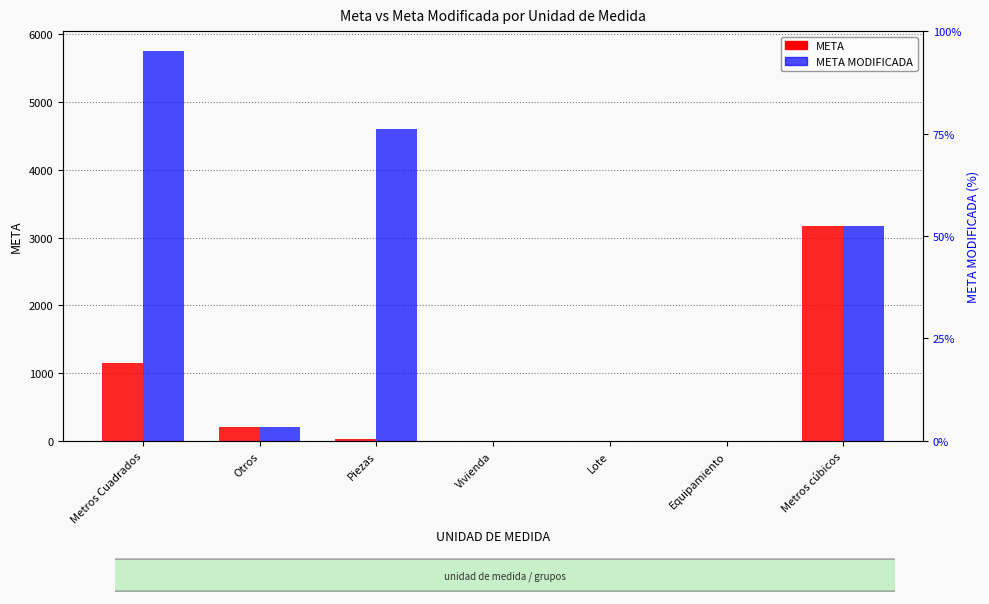

What is the value of the META MODIFICADA bar at the 4th from the left?

1.0